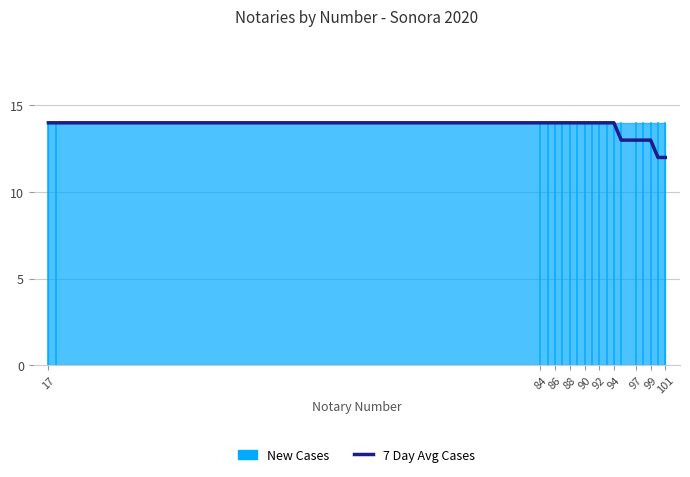

True or false: the data shows 19 at 84.

False